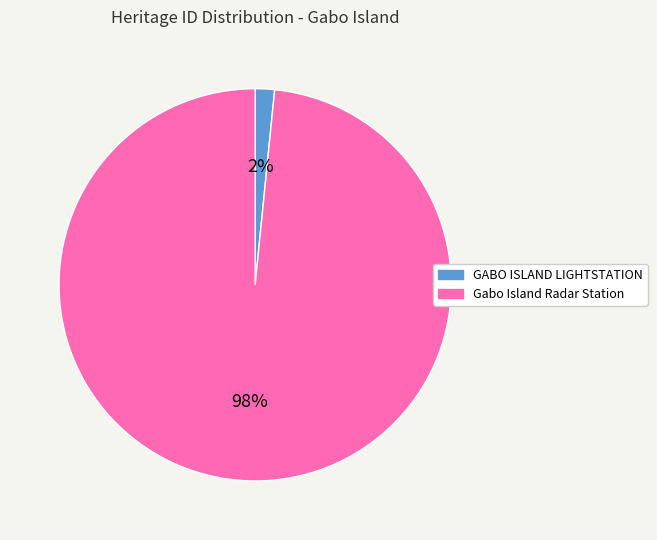

How many slices are in this pie chart?

2